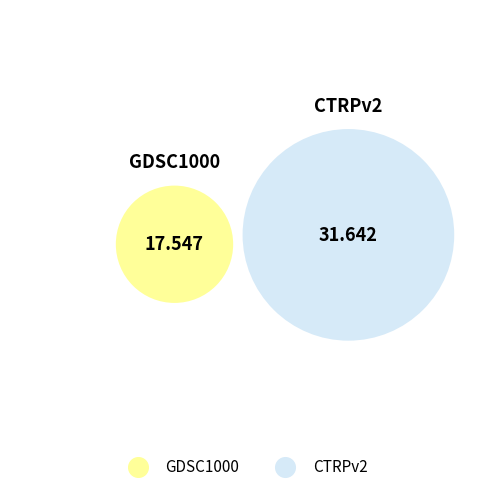

Which category has the biggest portion of the pie?

CTRPv2